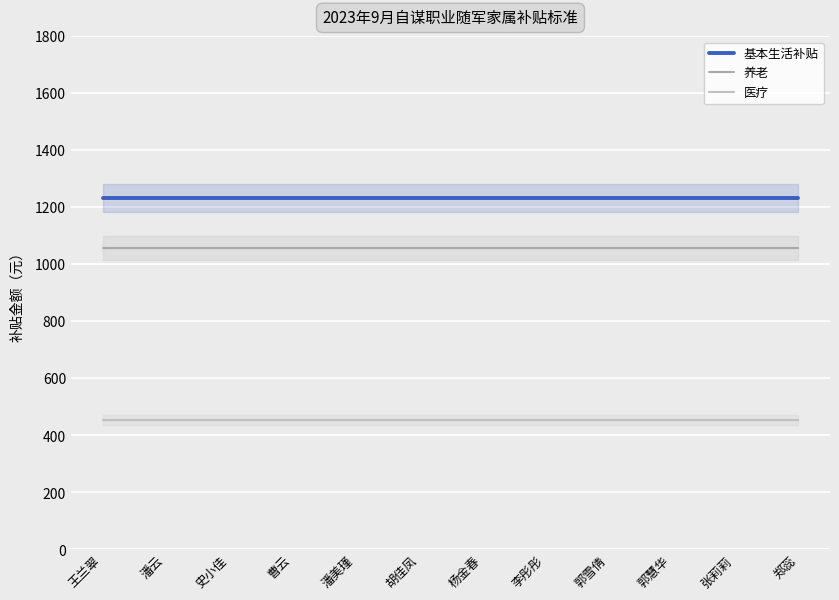

Rank the categories by 养老 value from lowest to highest.

王兰翠, 潘云, 史小佳, 曹云, 潘美瑾, 胡佳凤, 杨金春, 李彤彤, 郭雪倩, 郭慧华, 张莉莉, 郑蕊